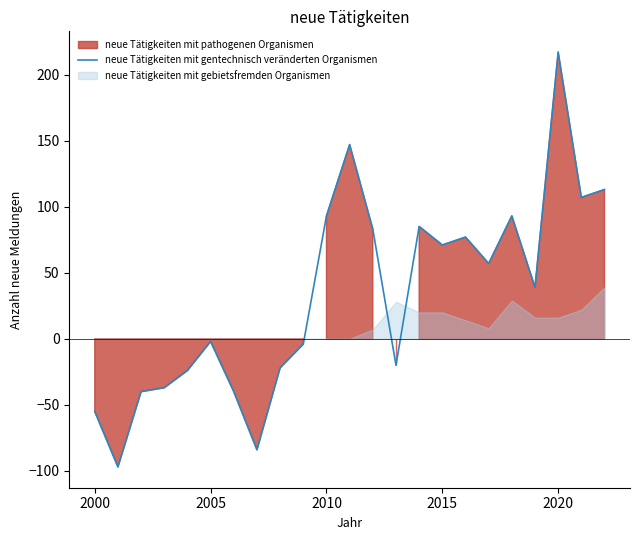

Is it true that neue Tätigkeiten mit gentechnisch veränderten Organismen equals 157 at 2010?

False